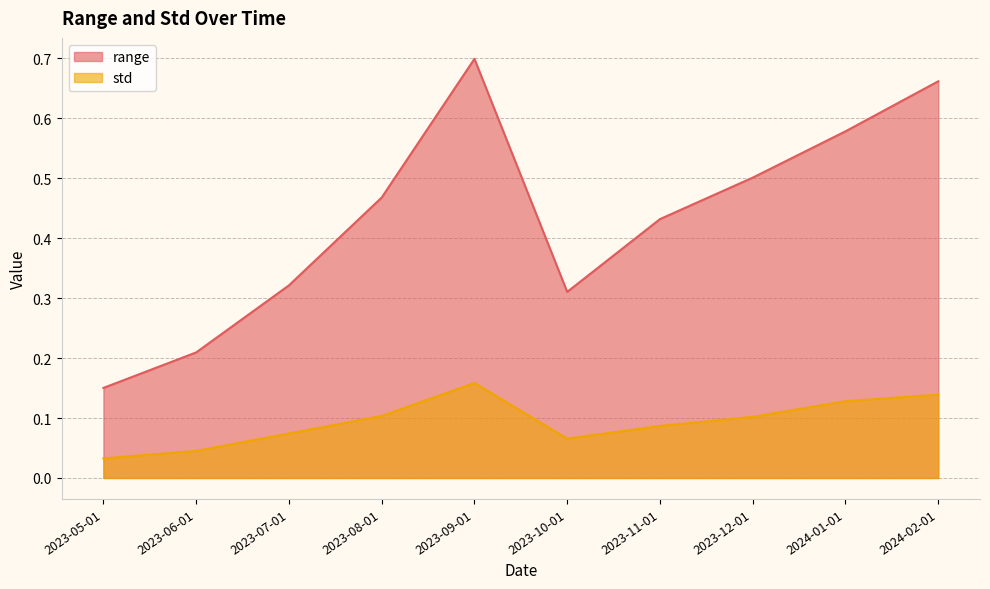

What is the sum of the range values at 2023-12-01 and 2023-08-01?

1.0